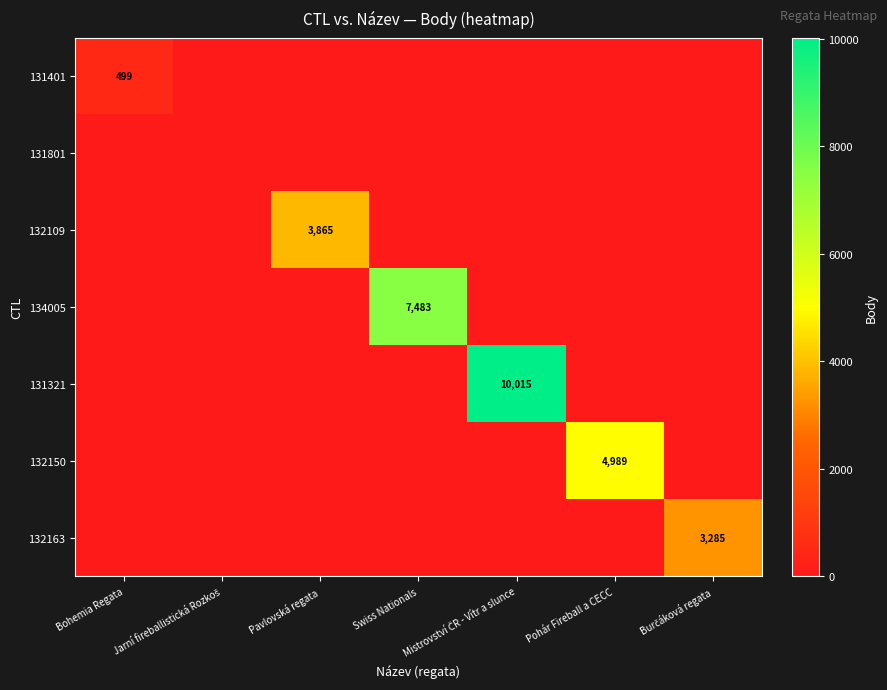

The value of 131401 at Bohemia Regata is 499. True or false?

True